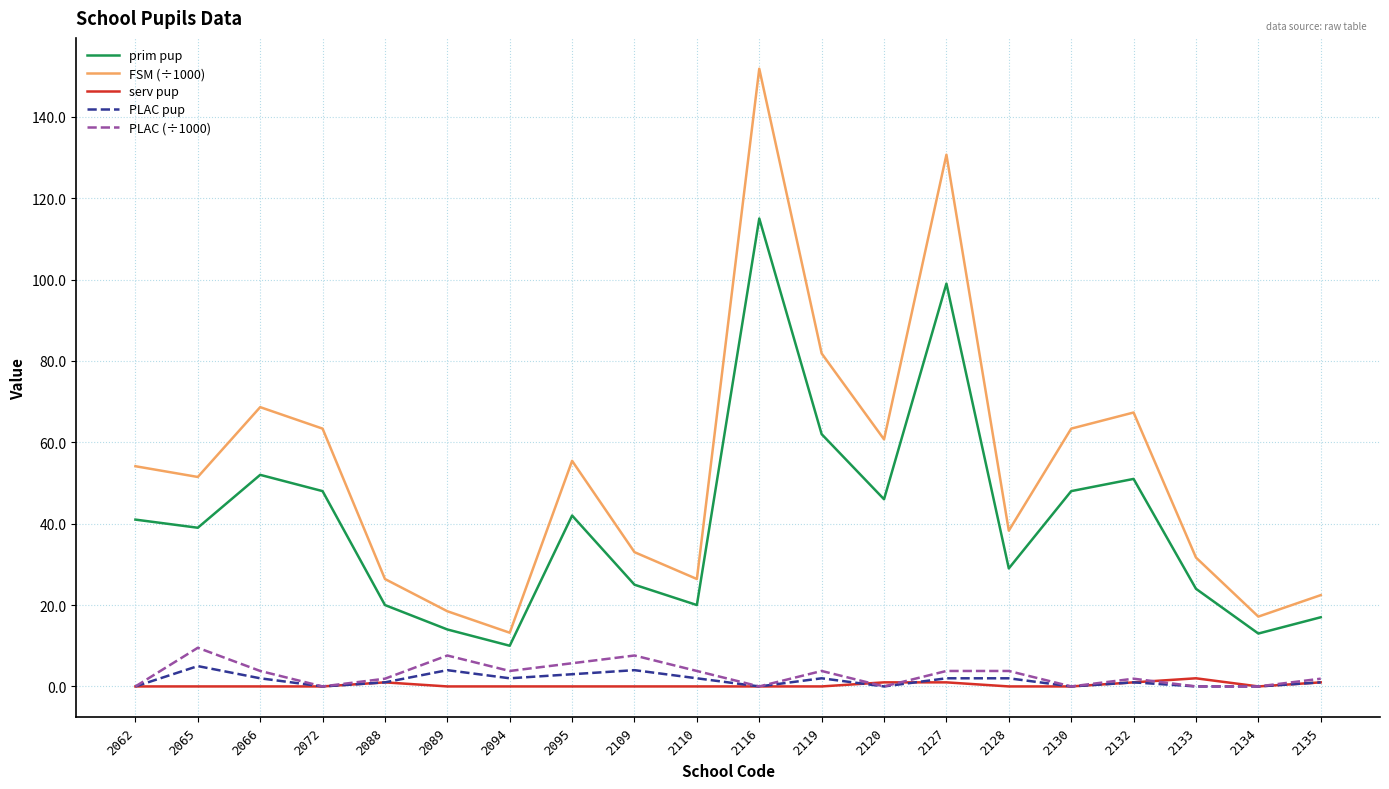

Does the chart display data point markers on the line(s)?

No